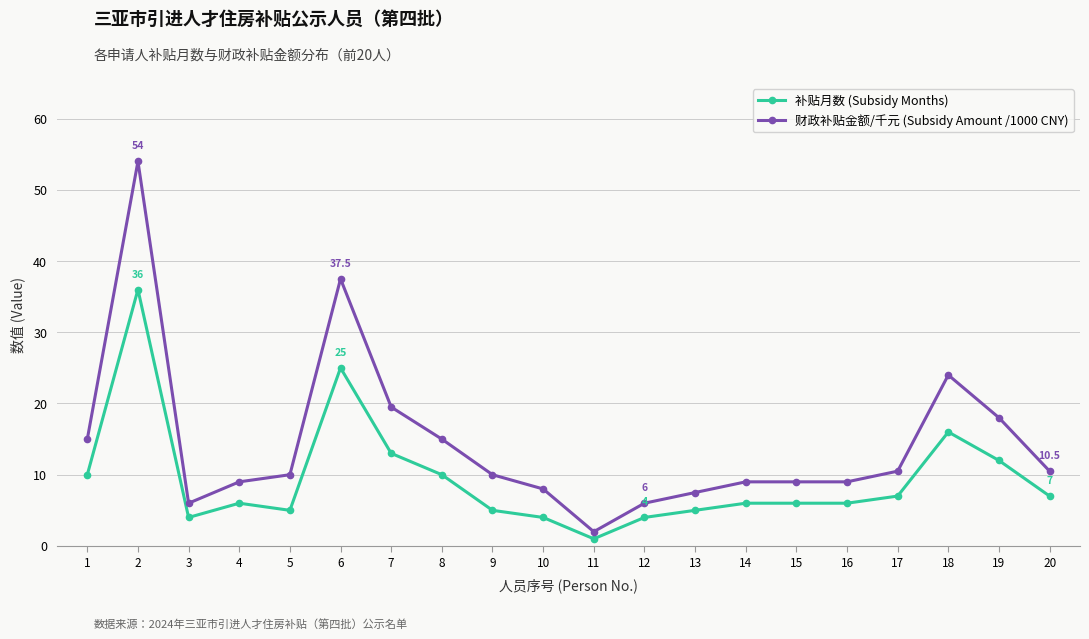

How many distinct data groups are displayed?

2